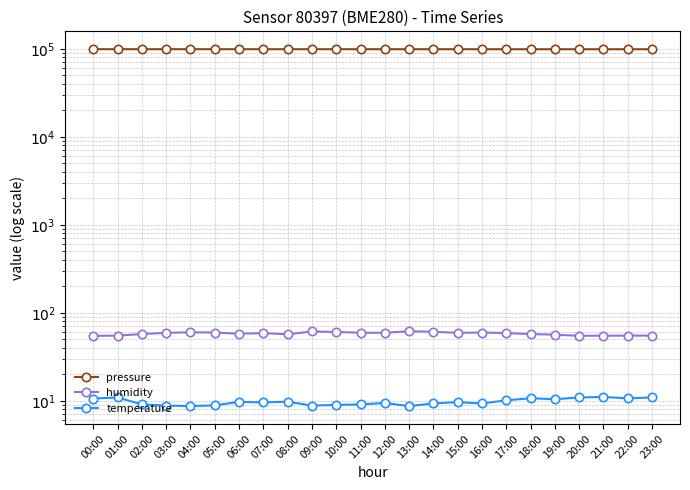

Count the number of categories in the chart.

24